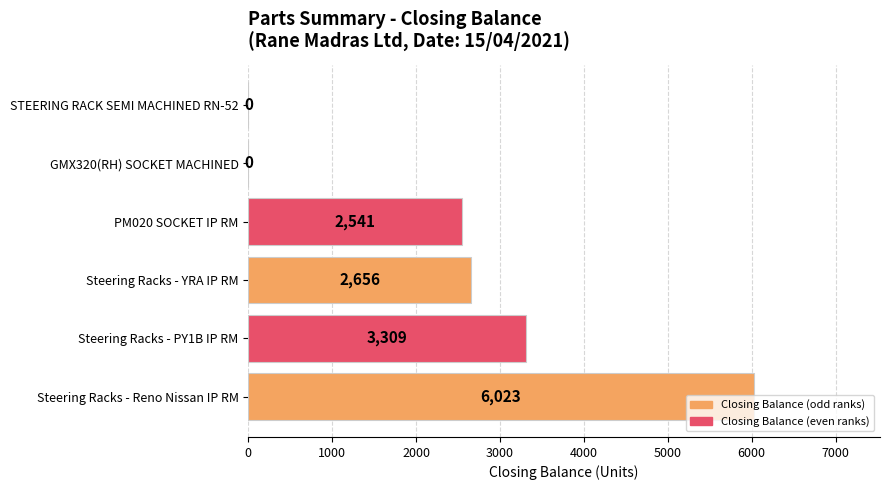

How many values are between 0 and 3309?

5